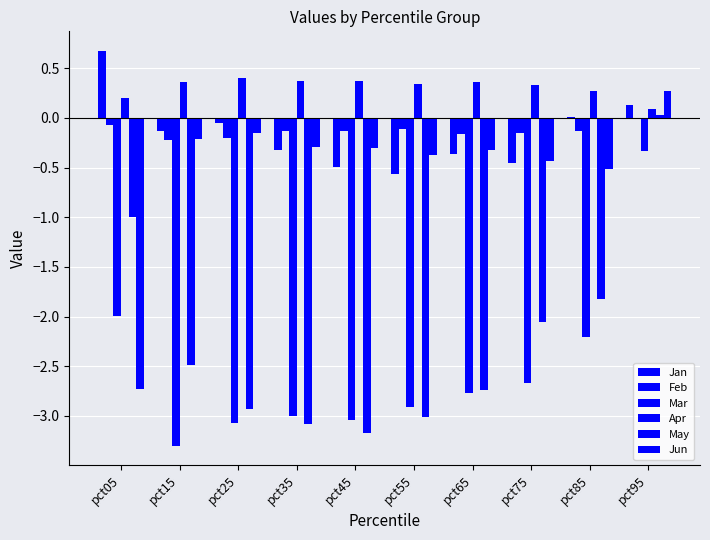

Are the bars horizontal?

No